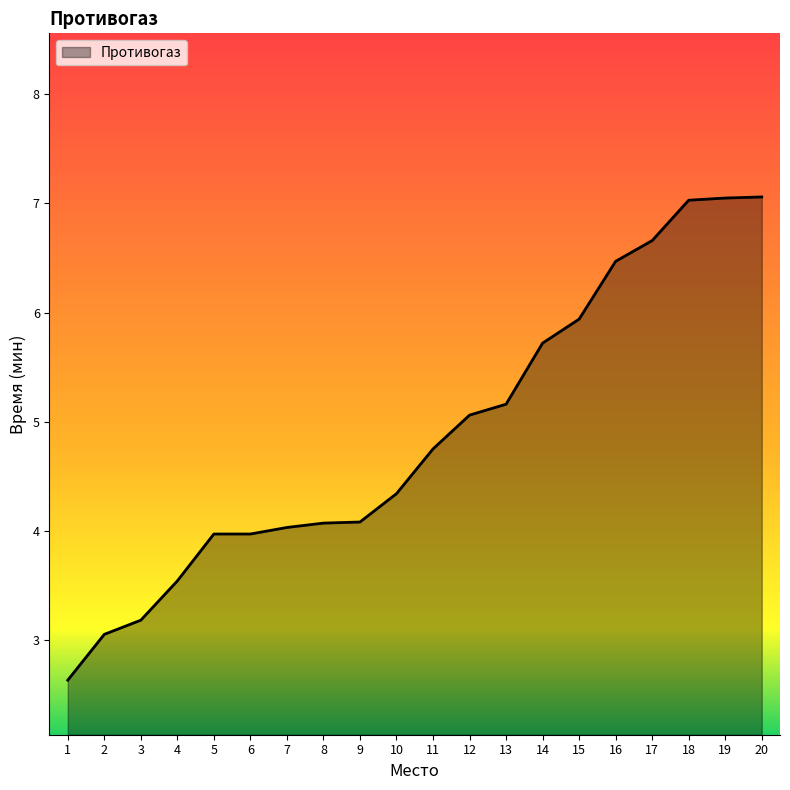

Where does the data first go above 4?

7